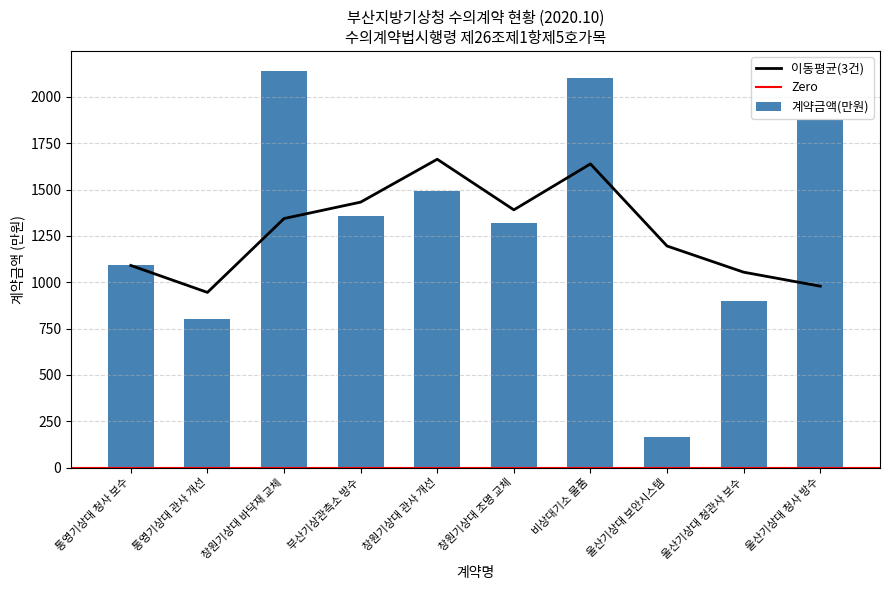

Reading left to right, extract all data points from this chart.

통영기상대 청사 보수=1090.8	통영기상대 관사 개선=800.0	창원기상대 바닥재 교체=2141.2	부산기상관측소 방수=1356.3	창원기상대 관사 개선=1494.0	창원기상대 조명 교체=1322.2	비상대기소 물품=2099.9	울산기상대 보안시스템=165.0	울산기상대 청관사 보수=898.7	울산기상대 청사 방수=1873.3